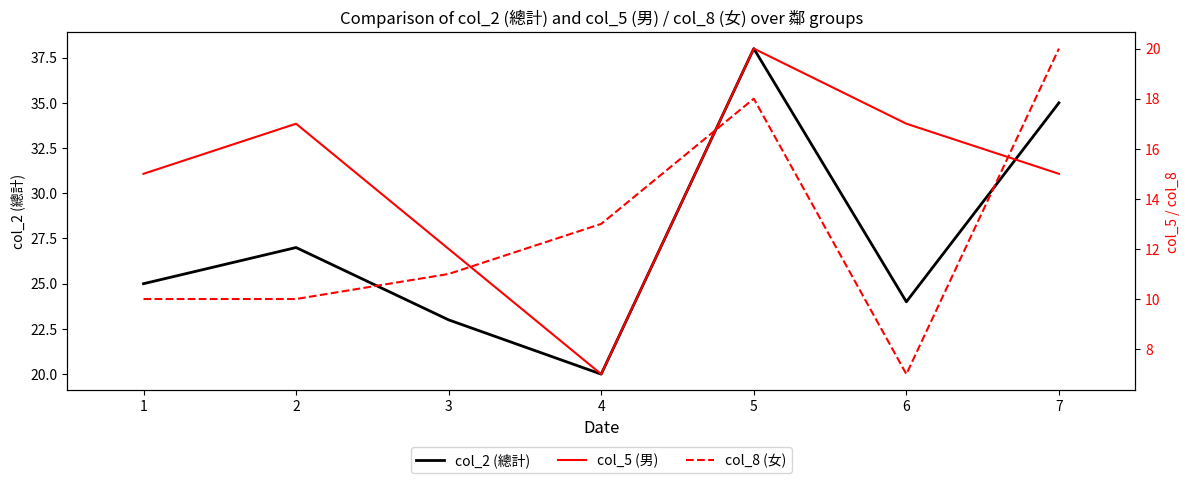

Reading left to right, what are all the values shown in this chart?

col_2 (總計): 1=25	2=27	3=23	4=20	5=38	6=24	7=35
col_5 (男): 1=15	2=17	3=12	4=7	5=20	6=17	7=15
col_8 (女): 1=10	2=10	3=11	4=13	5=18	6=7	7=20